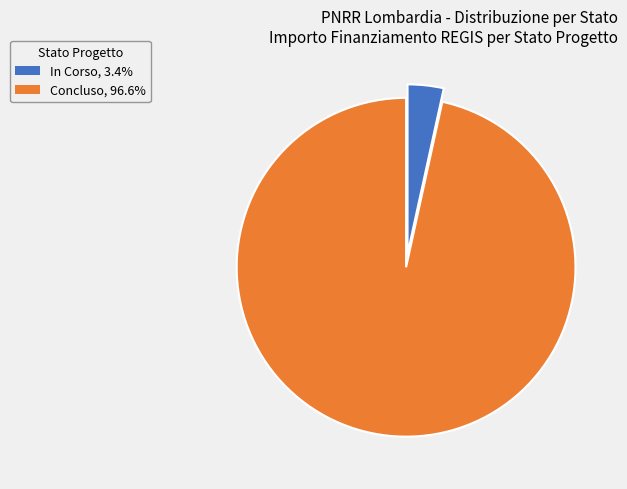

Approximately how many times larger is the value at Concluso, 96.6% compared to In Corso, 3.4%?

28.1